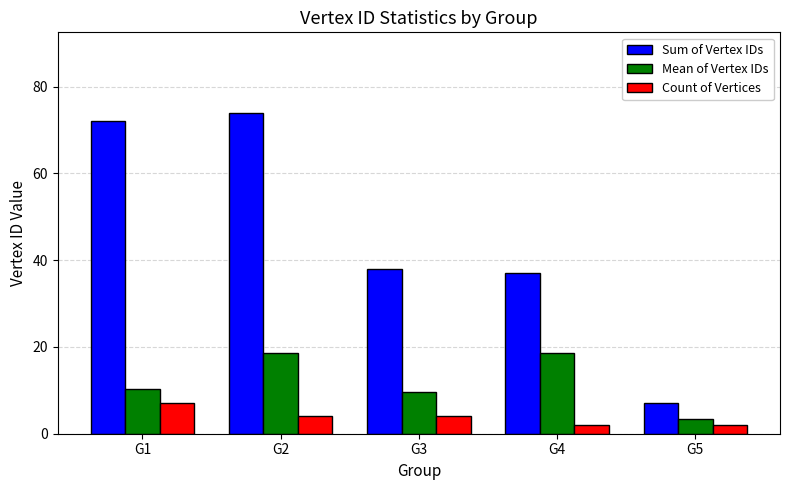

True or false: Sum of Vertex IDs has a value of 101.3 at G1.

False